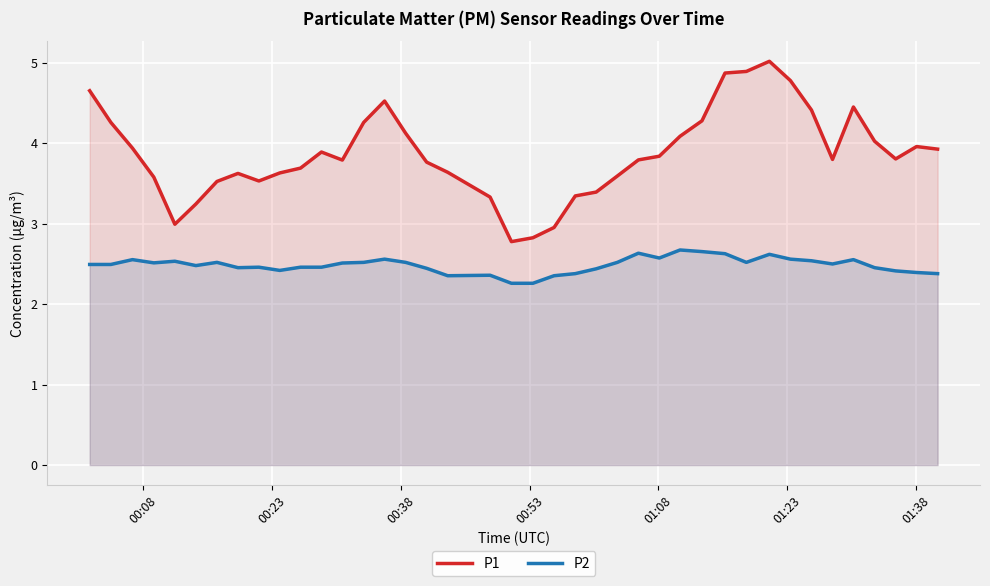

What are all the series names shown in the legend?

P1, P2